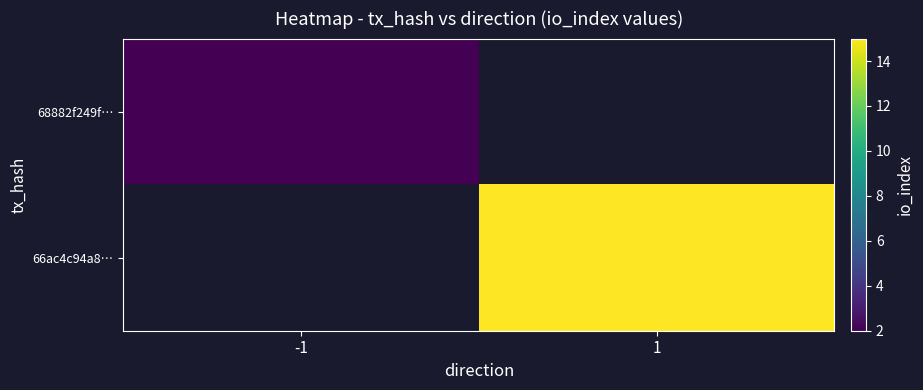

At which category does the chart reach its peak across all series?

1